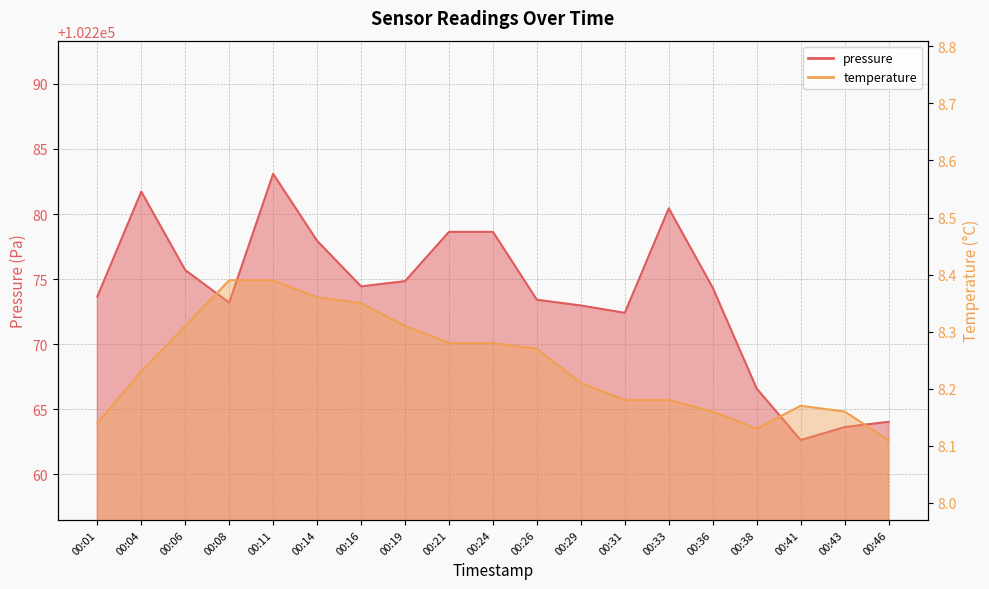

What is the sum of the pressure values at 00:21 and 00:31?

204551.0